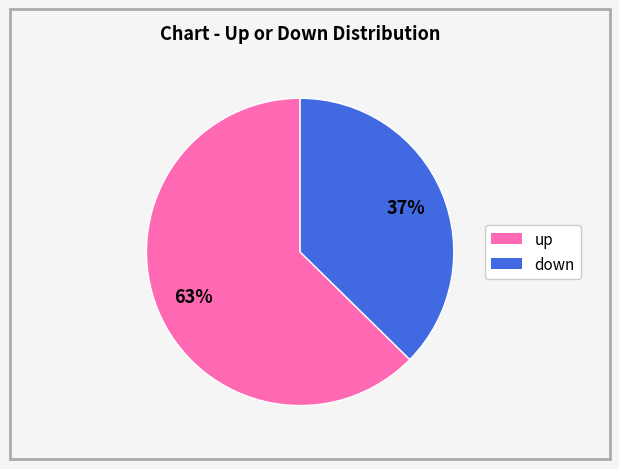

To the nearest percent, what is the average slice percentage?

50%